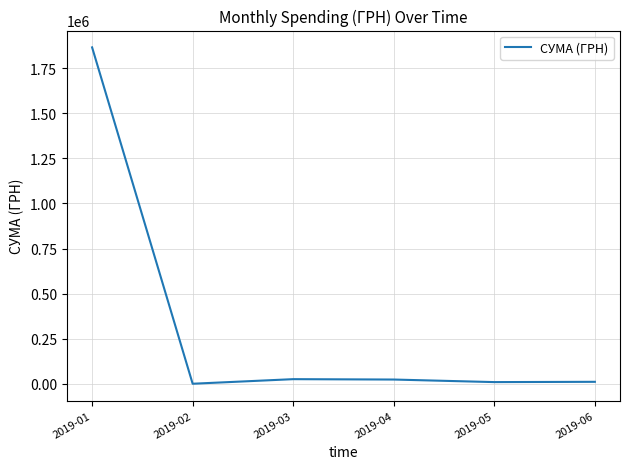

What is the change in value from 2019-03 to 2019-06?

-14696.4